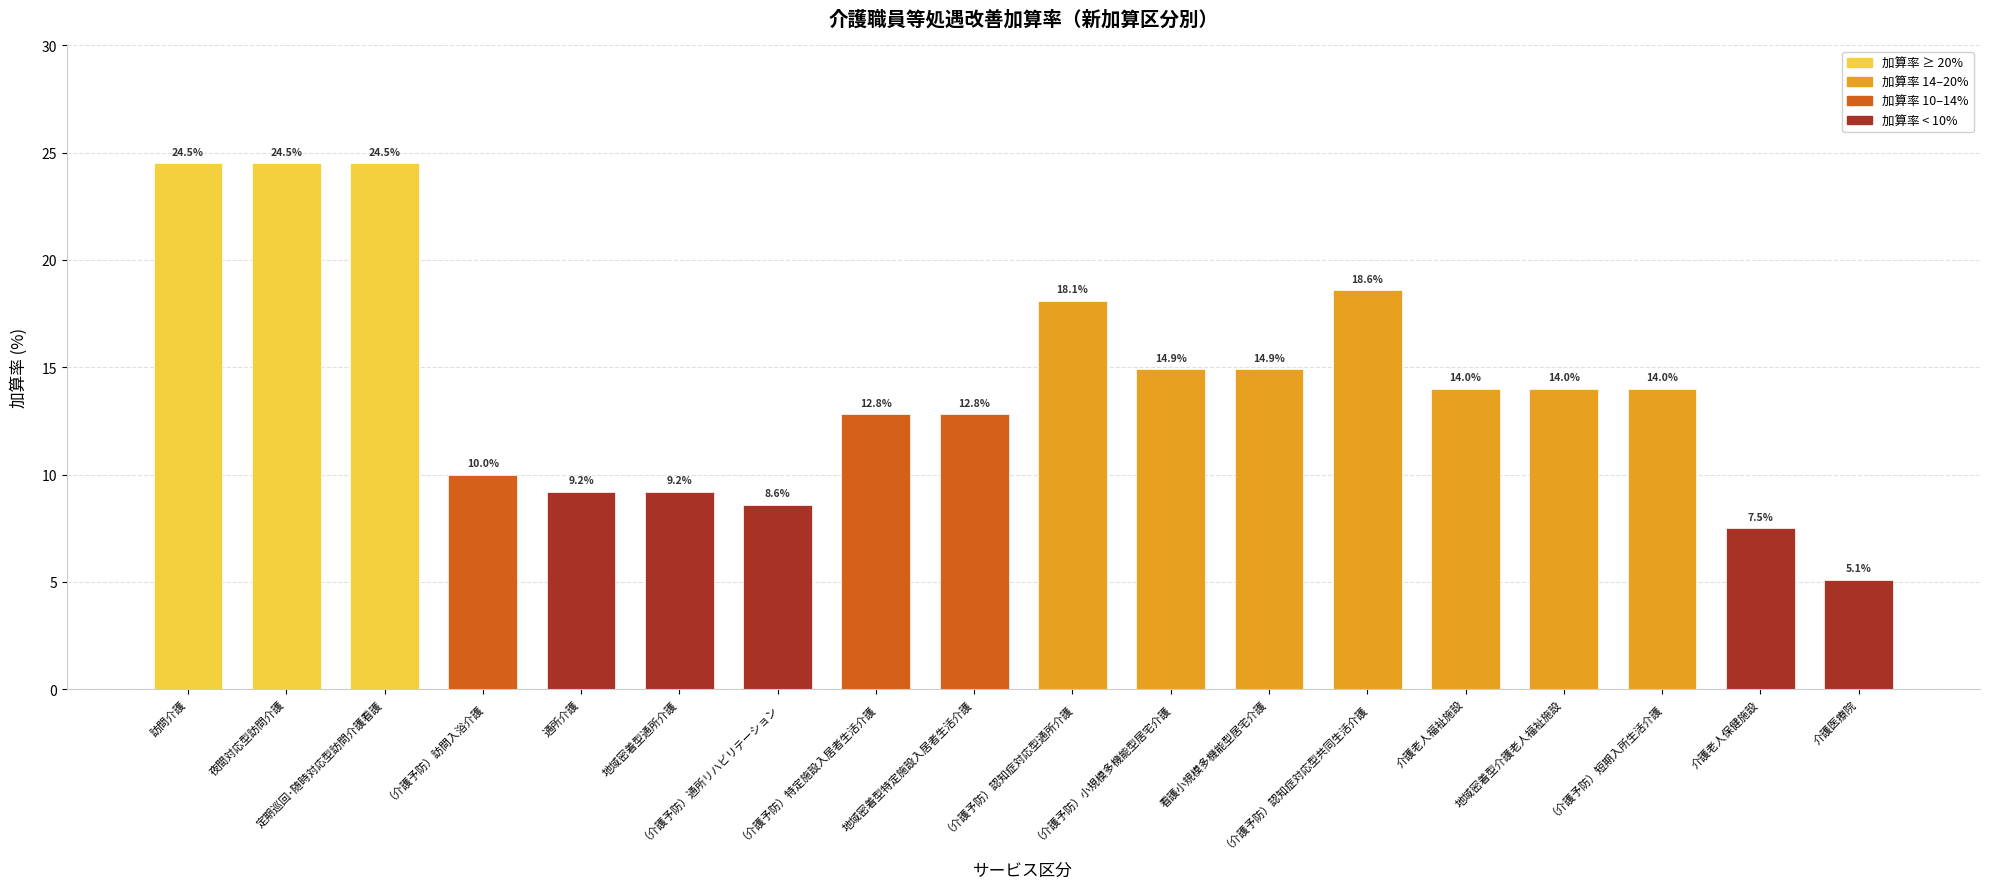

What is the greatest value displayed?

24.5